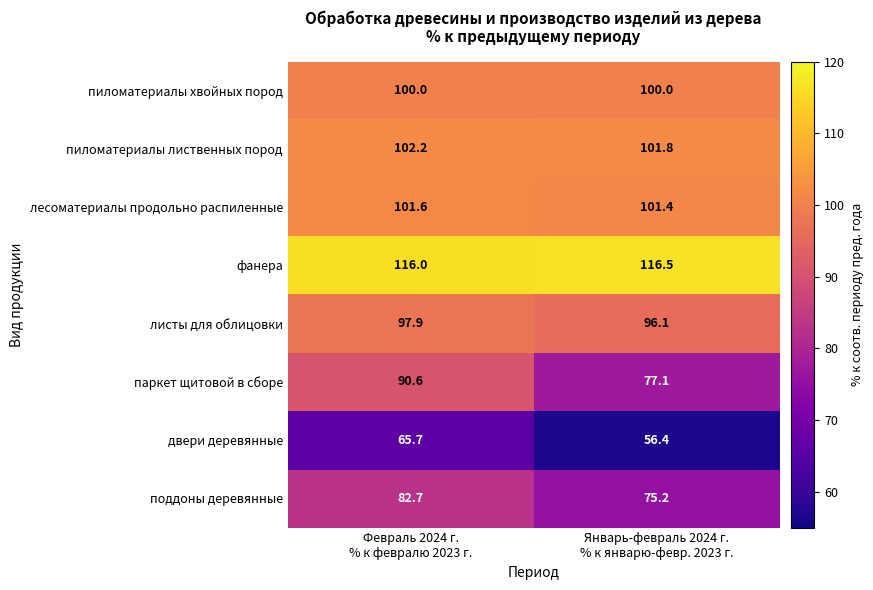

Which series has the largest total across all categories?

фанера